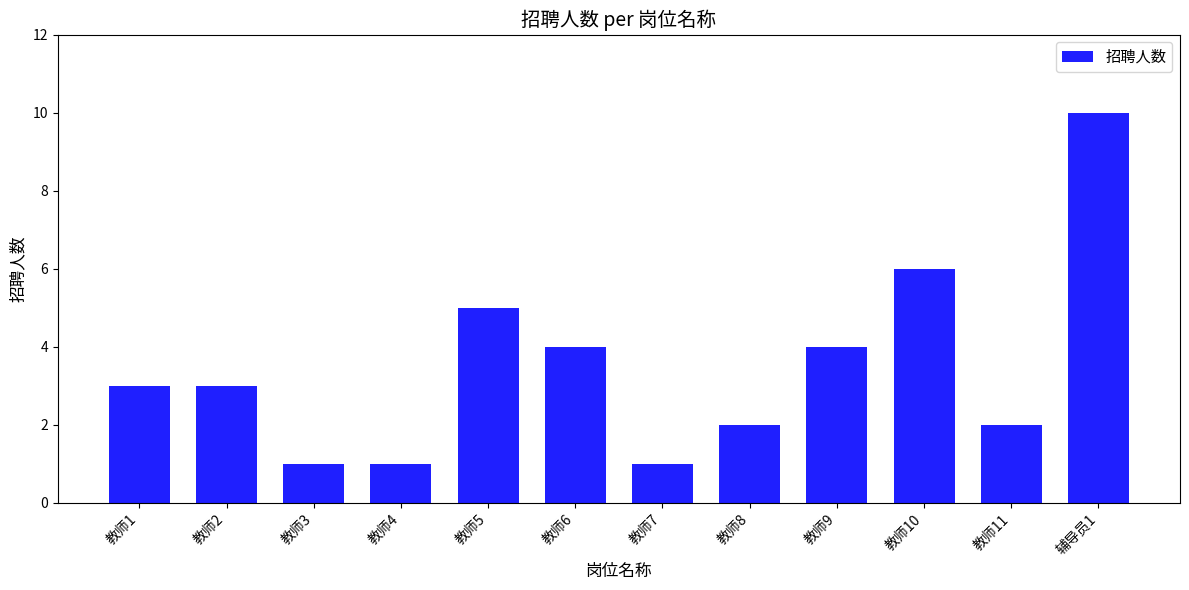

Reading right to left, what are all the values shown in this chart?

辅导员1=10	教师11=2	教师10=6	教师9=4	教师8=2	教师7=1	教师6=4	教师5=5	教师4=1	教师3=1	教师2=3	教师1=3